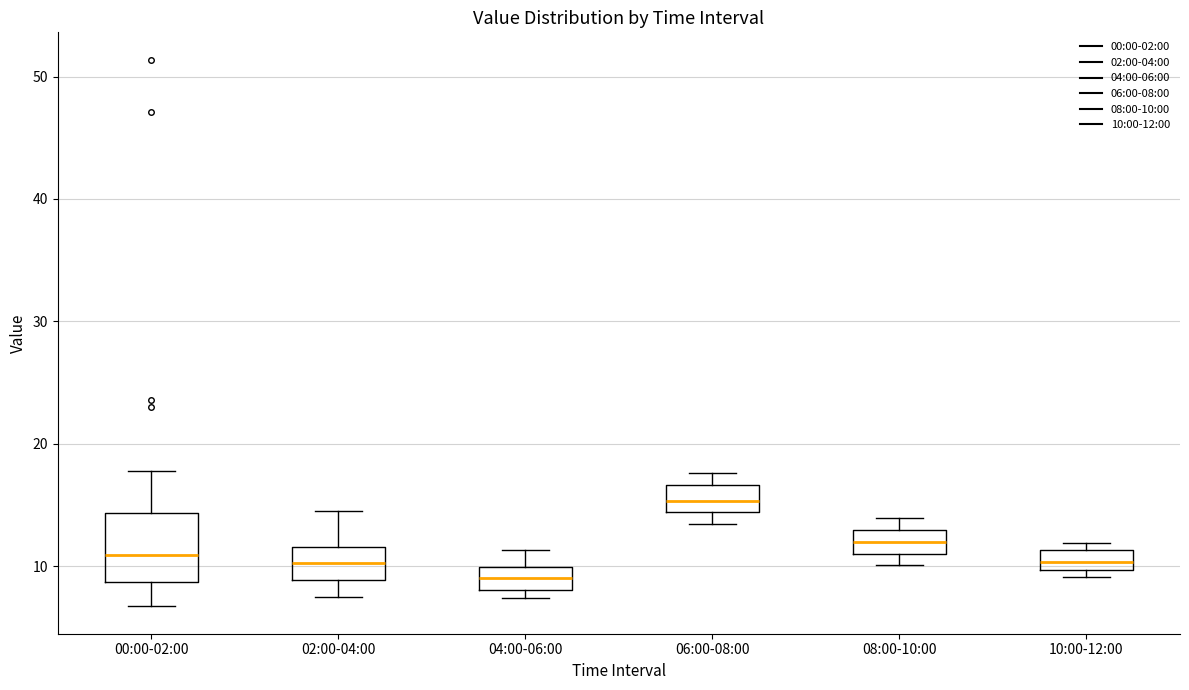

Reading left to right, read every box against the y-axis: the position of its median line, the range the box covers, and the ends of its whiskers. The values are not printed on the chart, so give them approximately, as read against the axis.

00:00-02:00: median 11, box 9 to 14, whiskers 7 to 18
02:00-04:00: median 10, box 9 to 12, whiskers 8 to 15
04:00-06:00: median 9, box 8 to 10, whiskers 7 to 11
06:00-08:00: median 15, box 14 to 17, whiskers 13 to 18
08:00-10:00: median 12, box 11 to 13, whiskers 10 to 14
10:00-12:00: median 10 (inside the box), box 10 to 11, whiskers 9 to 12